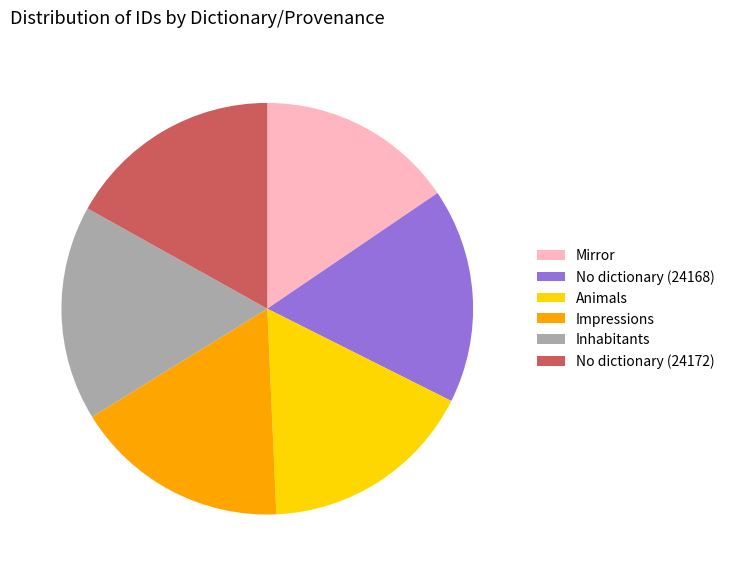

Does any single category account for the majority?

No